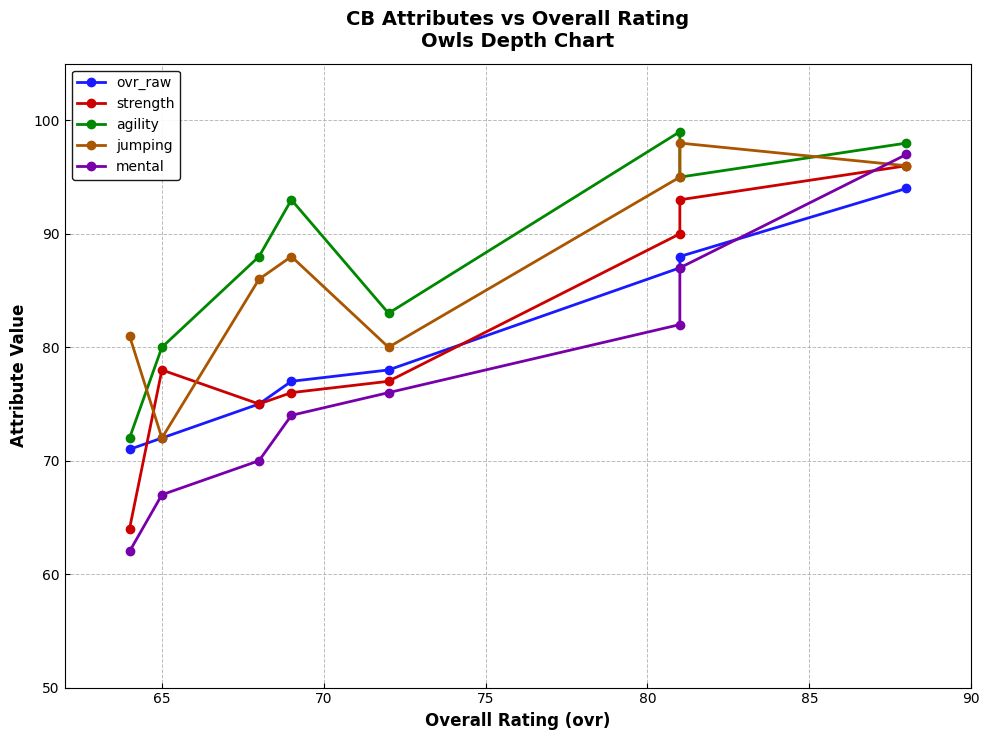

What are all the series names shown in the legend?

ovr_raw, strength, agility, jumping, mental